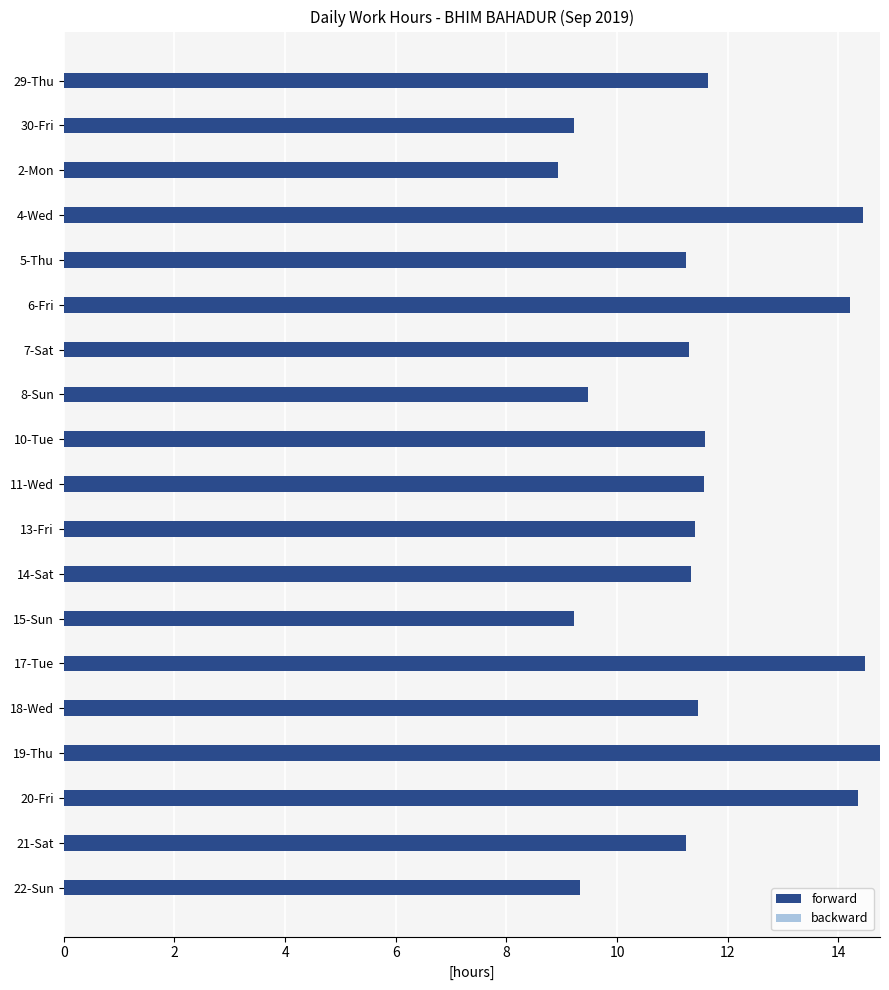

What position from the top is 10-Tue?

9